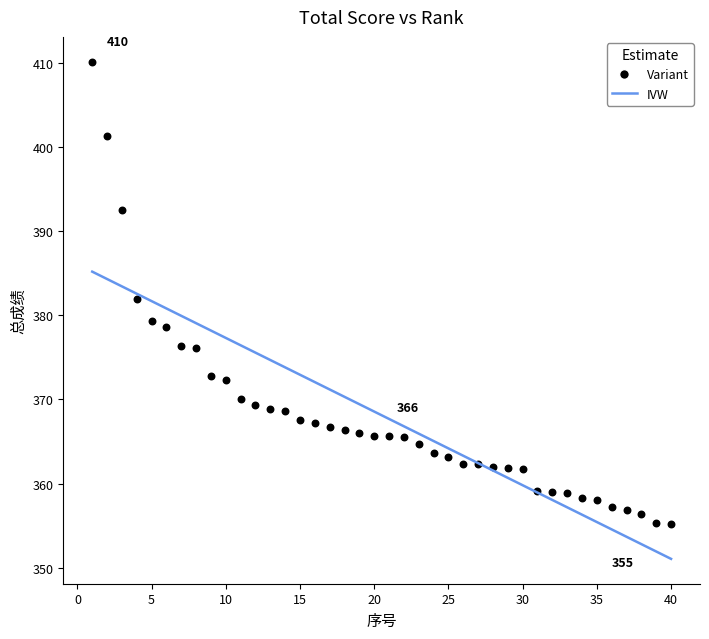

What is the range of X values (max minus min)?

39.0